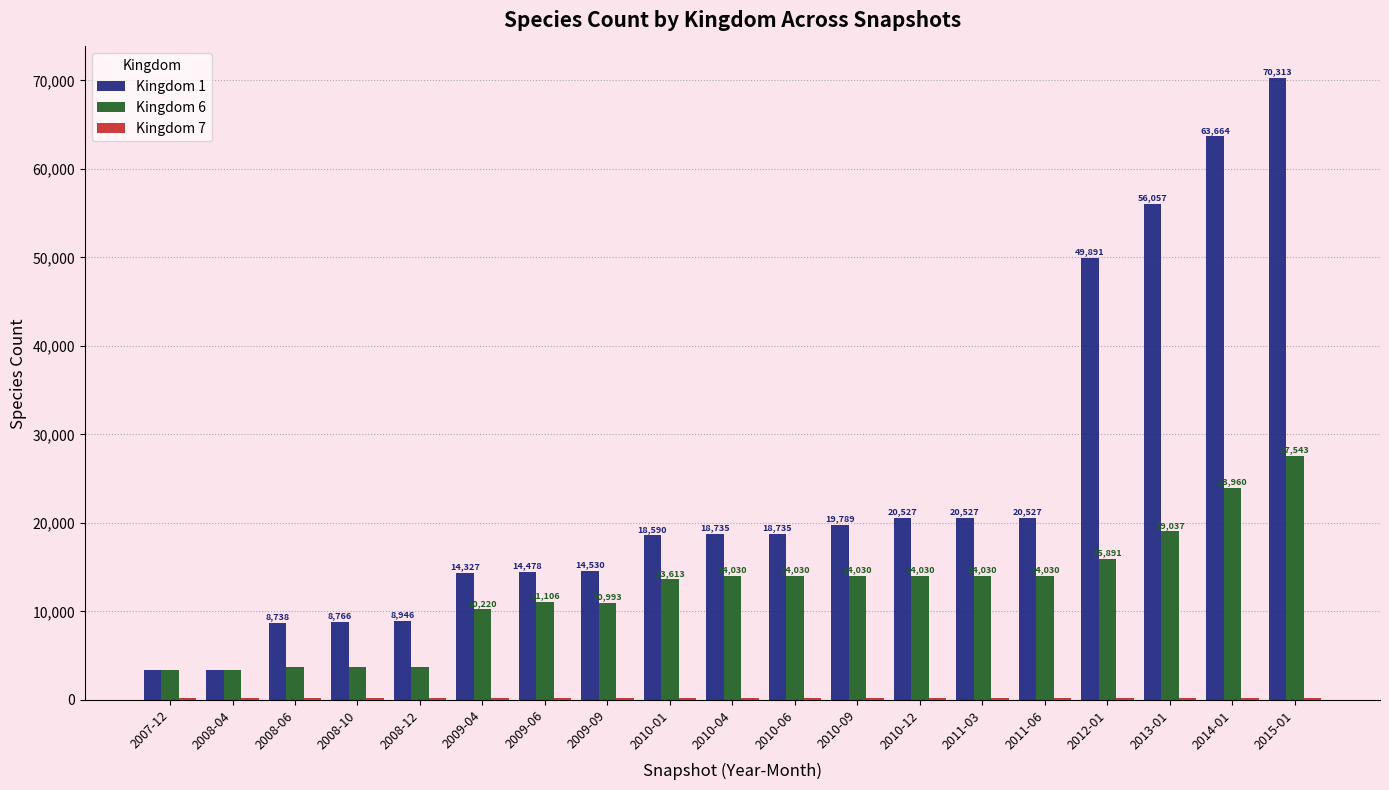

What is the maximum value shown in the chart?

70313